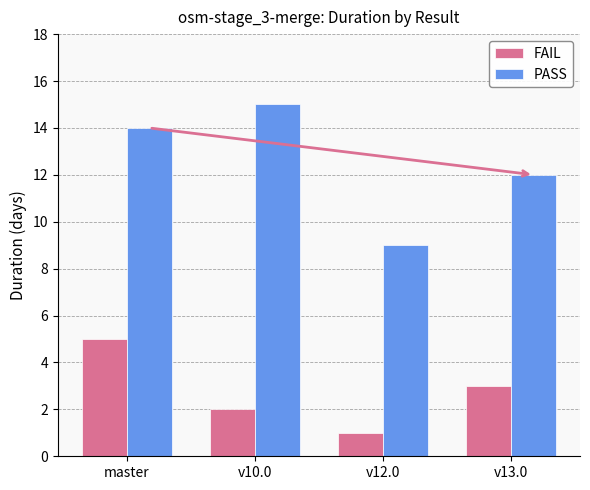

Where does the FAIL series first go above 3?

master